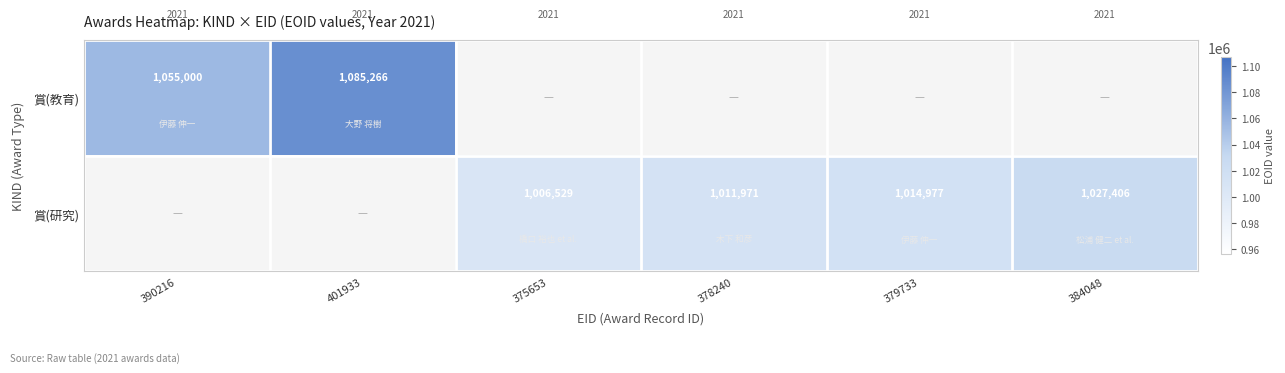

Is it true that 賞(研究) equals 223416 at 384048?

False